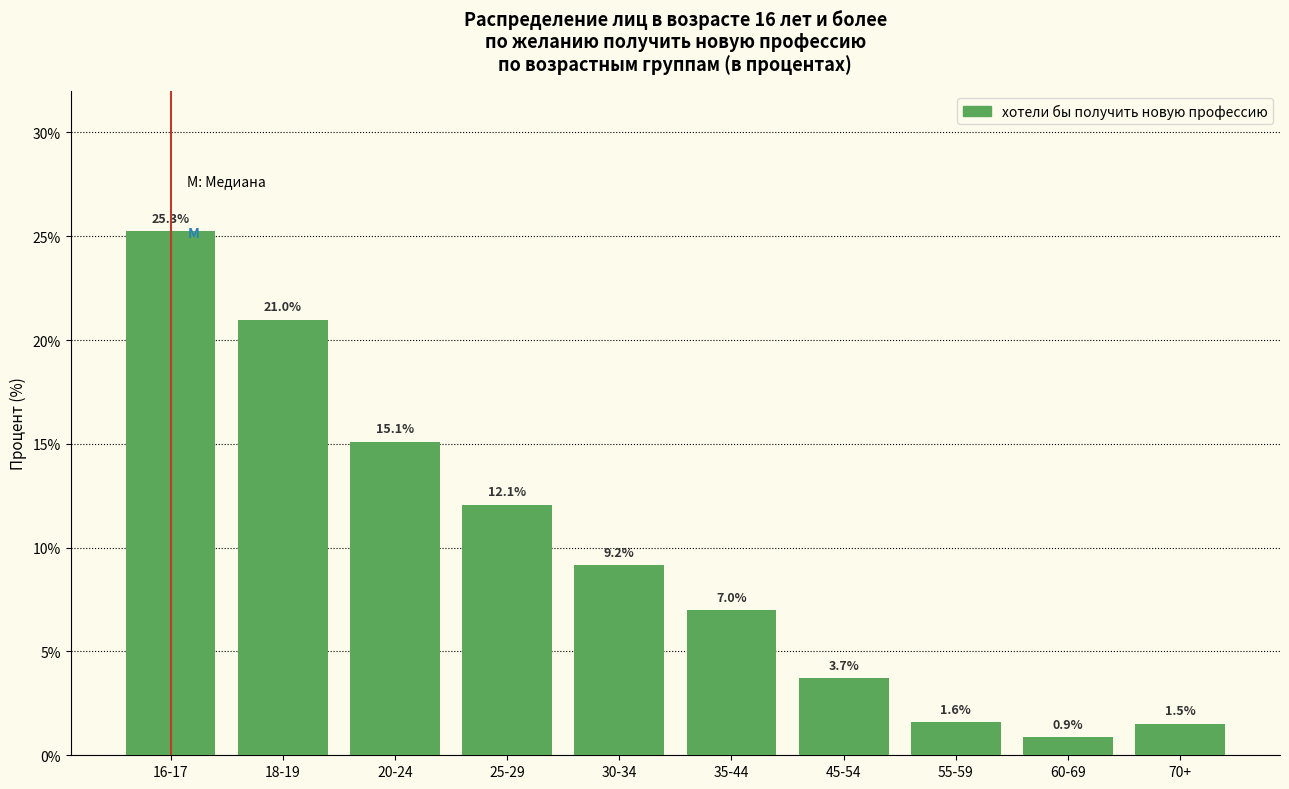

Reading right to left, list all the values displayed in this chart.

70+=1.5	60-69=0.9	55-59=1.6	45-54=3.7	35-44=7.0	30-34=9.2	25-29=12.1	20-24=15.1	18-19=21.0	16-17=25.3